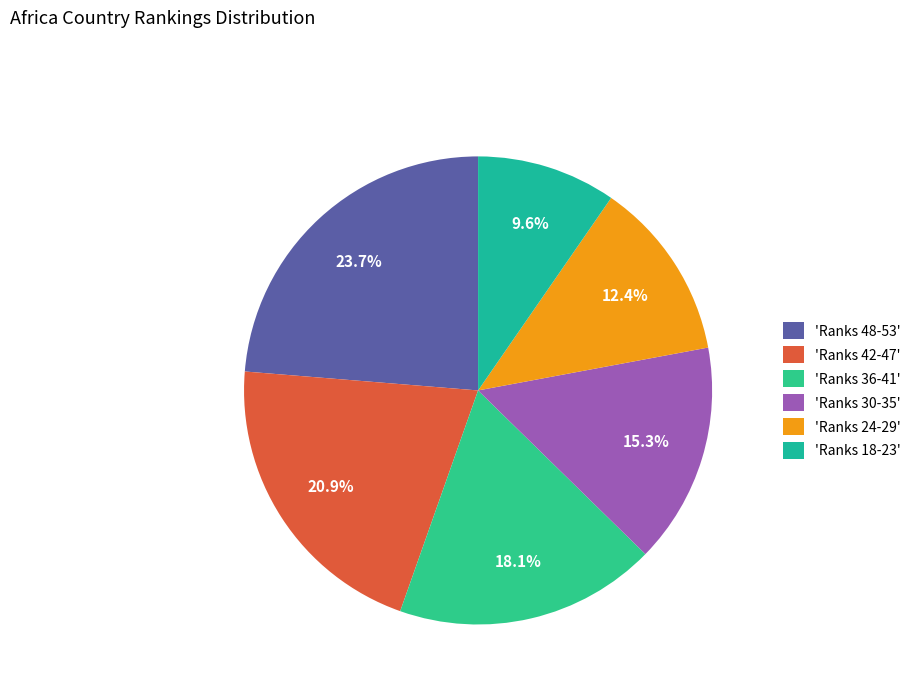

Count the number of slices in the pie.

6